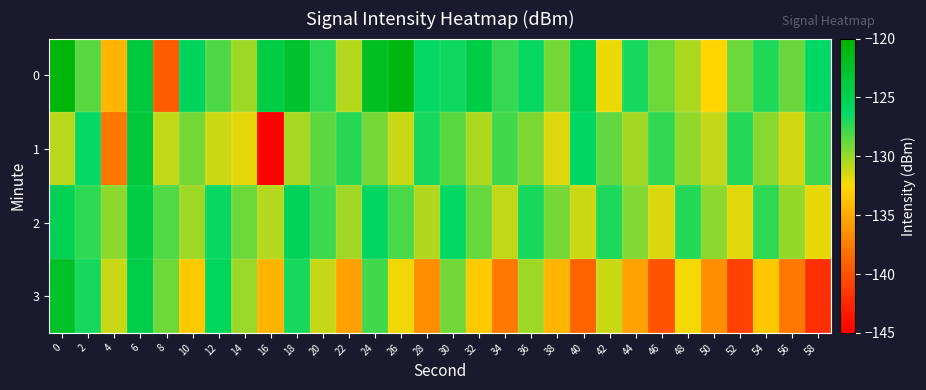

Between 4 and 56, which series saw the biggest shift?

3